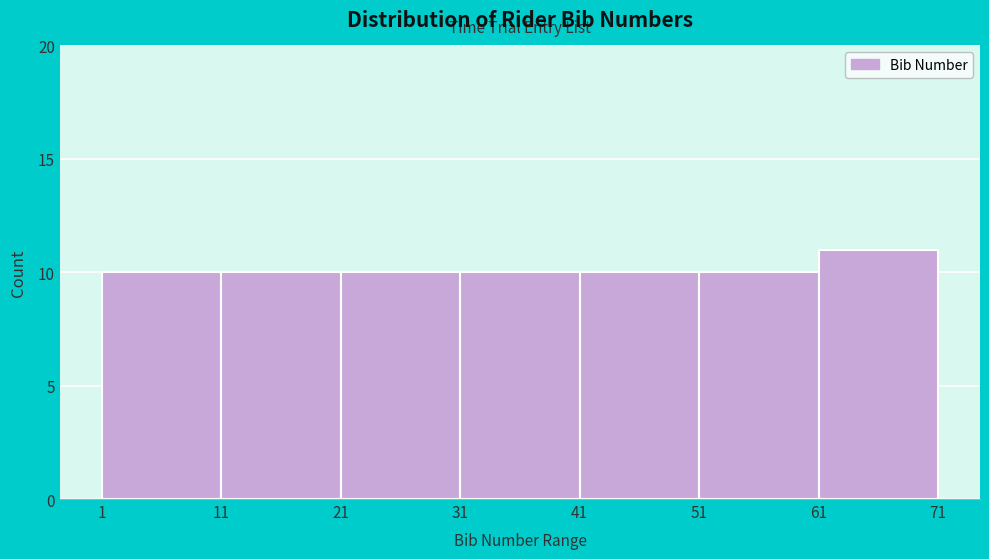

Reading left to right, list every bar in this chart as the range it spans on the x-axis followed by its height. The values are not printed on the chart, so give them approximately, as read against the axis.

1 to 11: 10
11 to 21: 10
21 to 31: 10
31 to 41: 10
41 to 51: 10
51 to 61: 10
61 to 71: 11